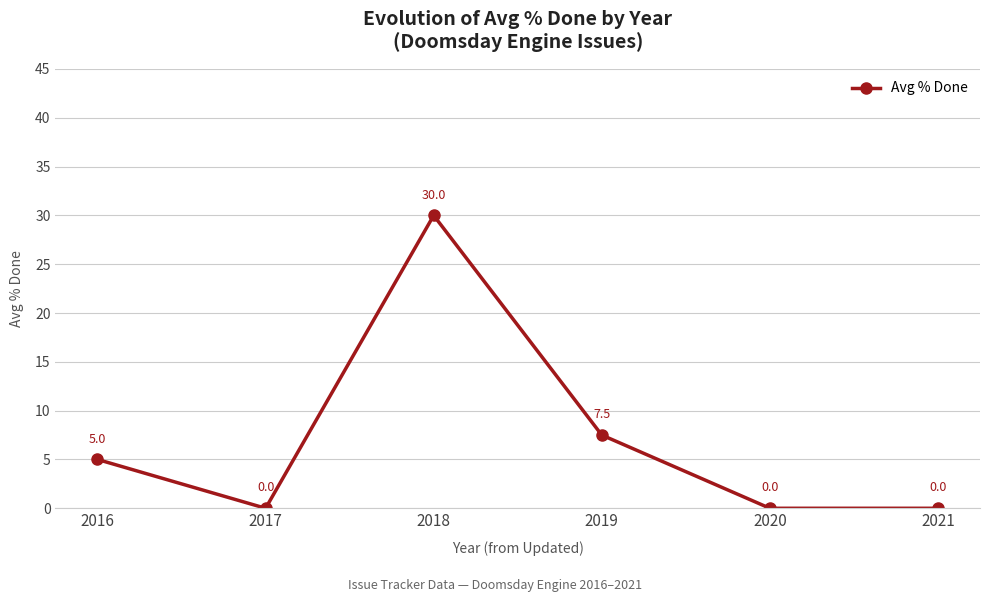

The chart shows a value of 2.4 at 2016. True or false?

False